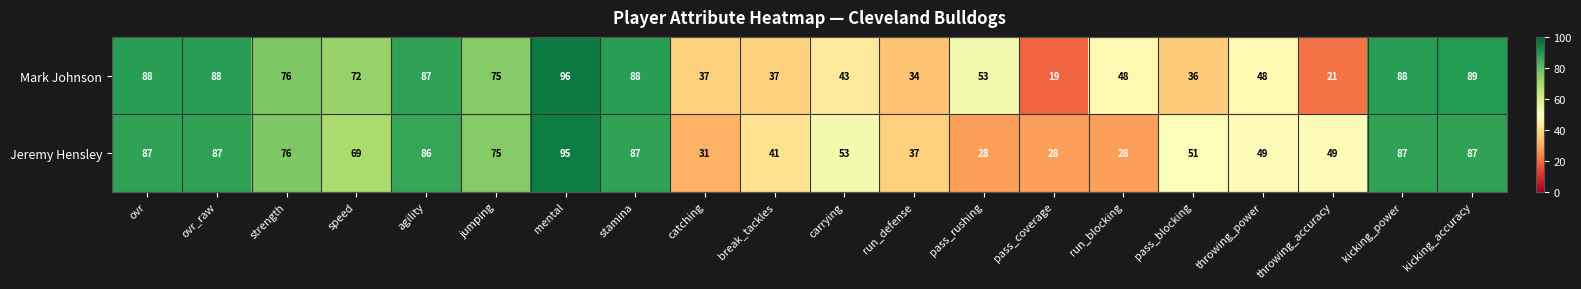

Which series changed the most between jumping and catching?

Jeremy Hensley